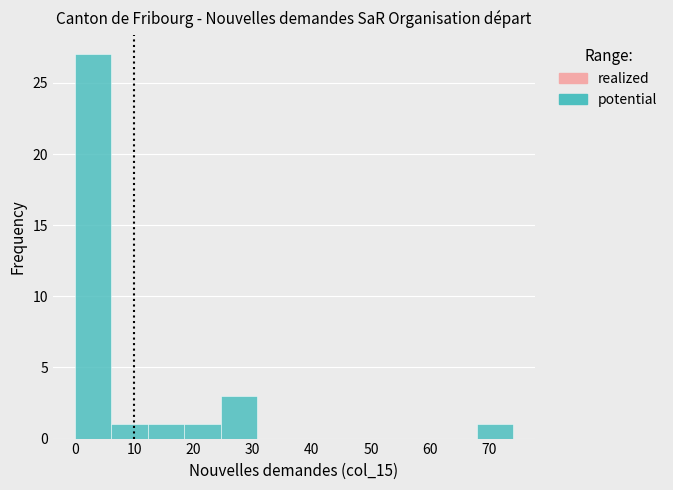

How tall is the bar that spans 0 to 6 on the x-axis? Neither the bar edges nor the heights are printed on the chart, so give them approximately, as read against the axes.

27